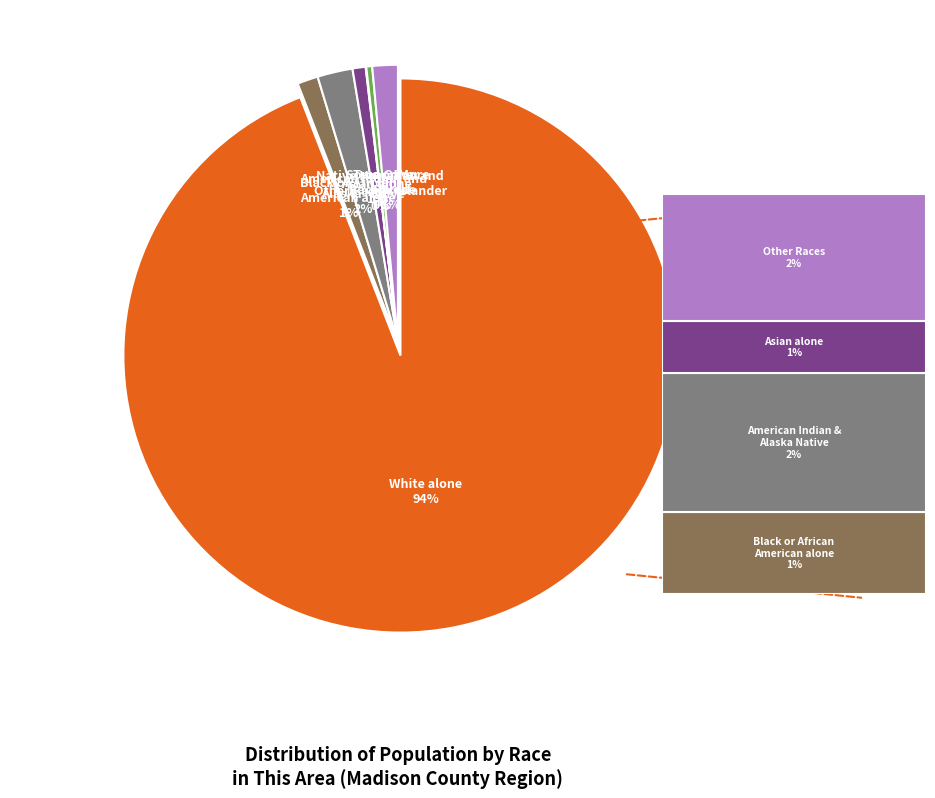

Does White alone represent more than half of the total?

Yes